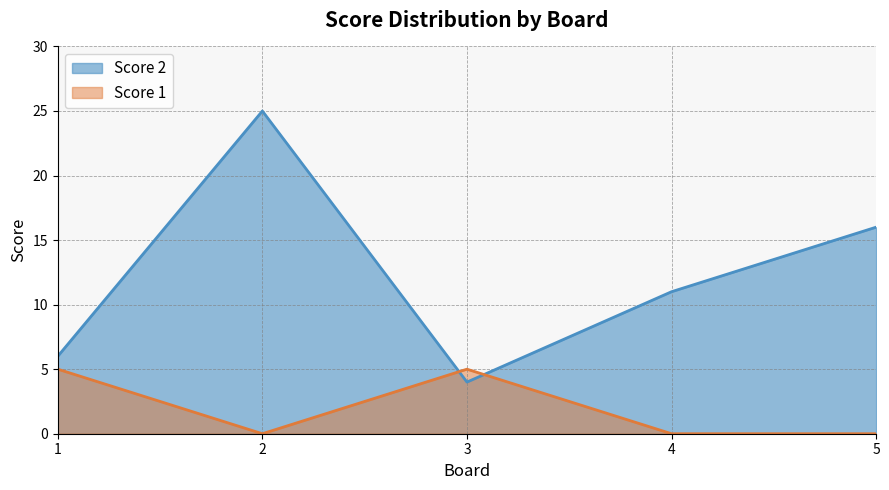

How many lines are shown in the chart?

2